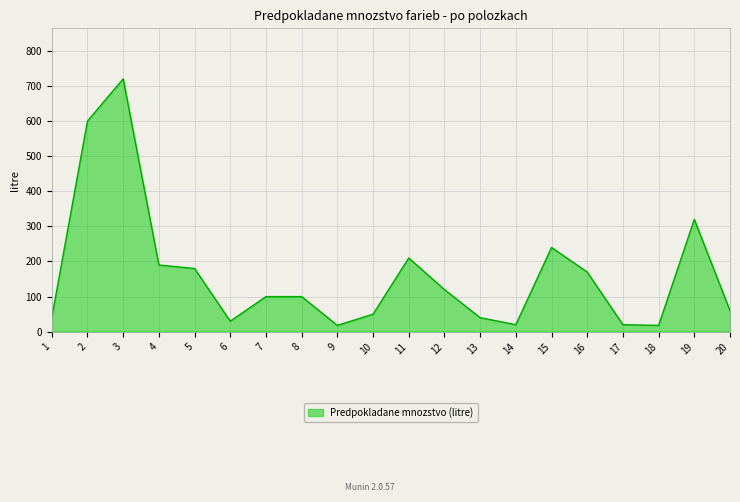

Is it true that the value at 7 is 147?

False